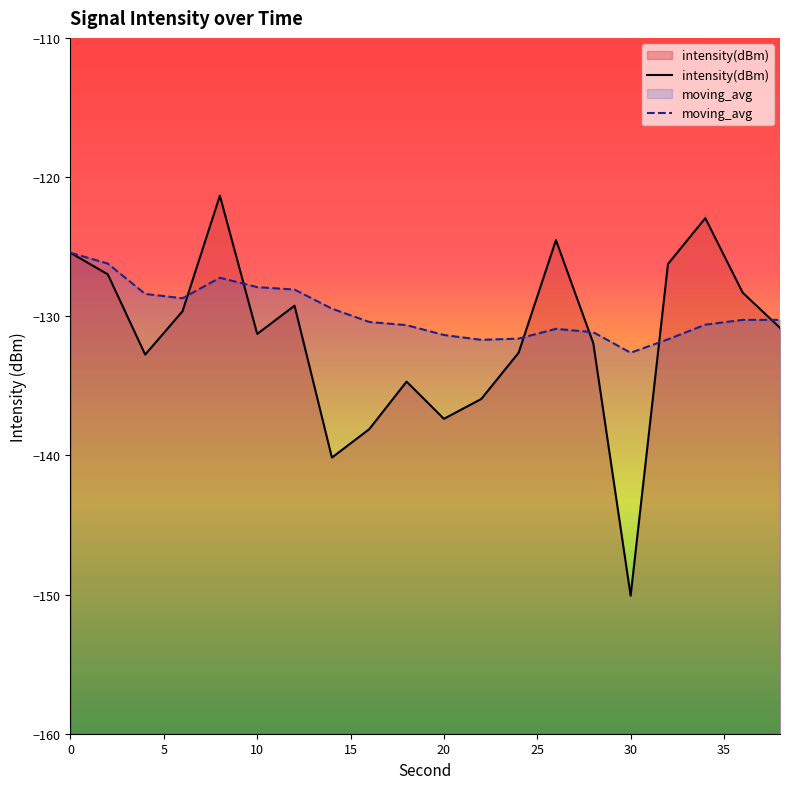

What is the approximate value of moving_avg at 20?

-131.3